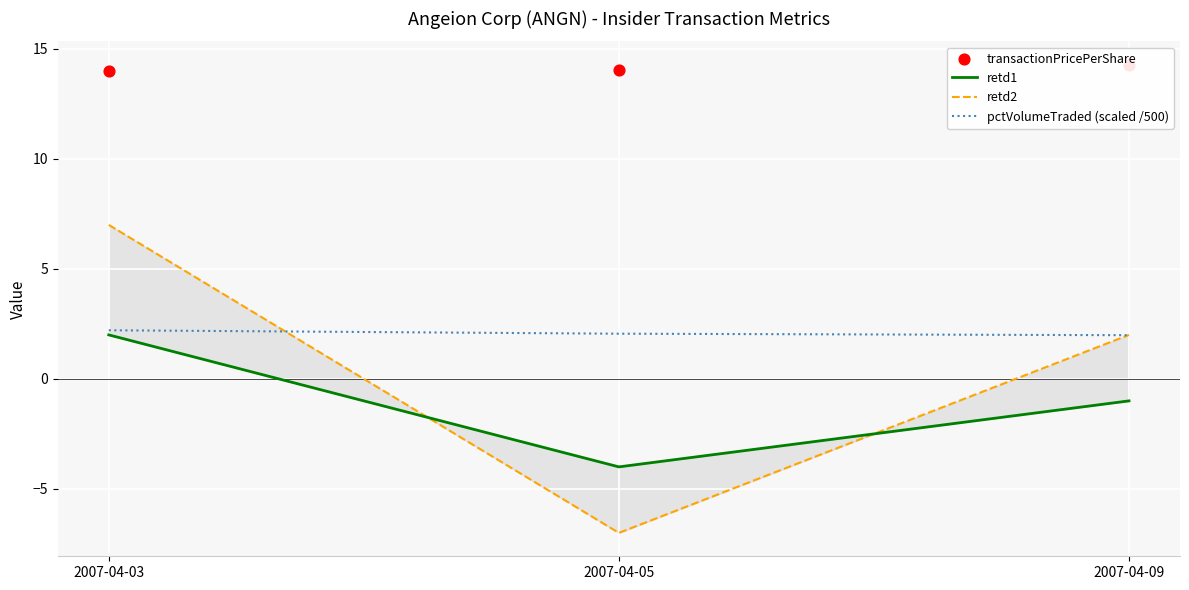

At how many categories does at least one series exceed 1?

3